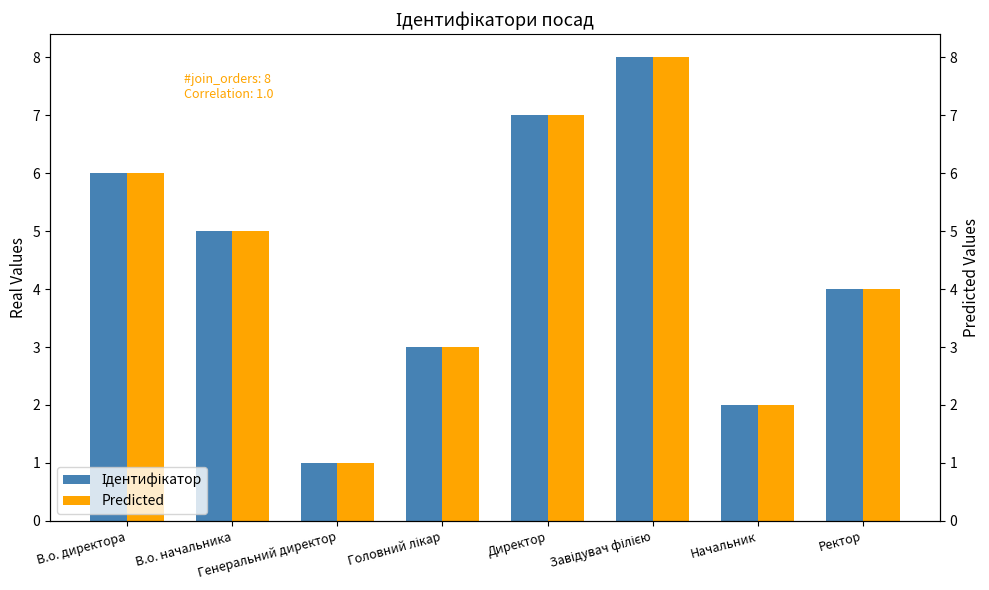

What is the difference between the maximum and minimum values in the Predicted series?

7